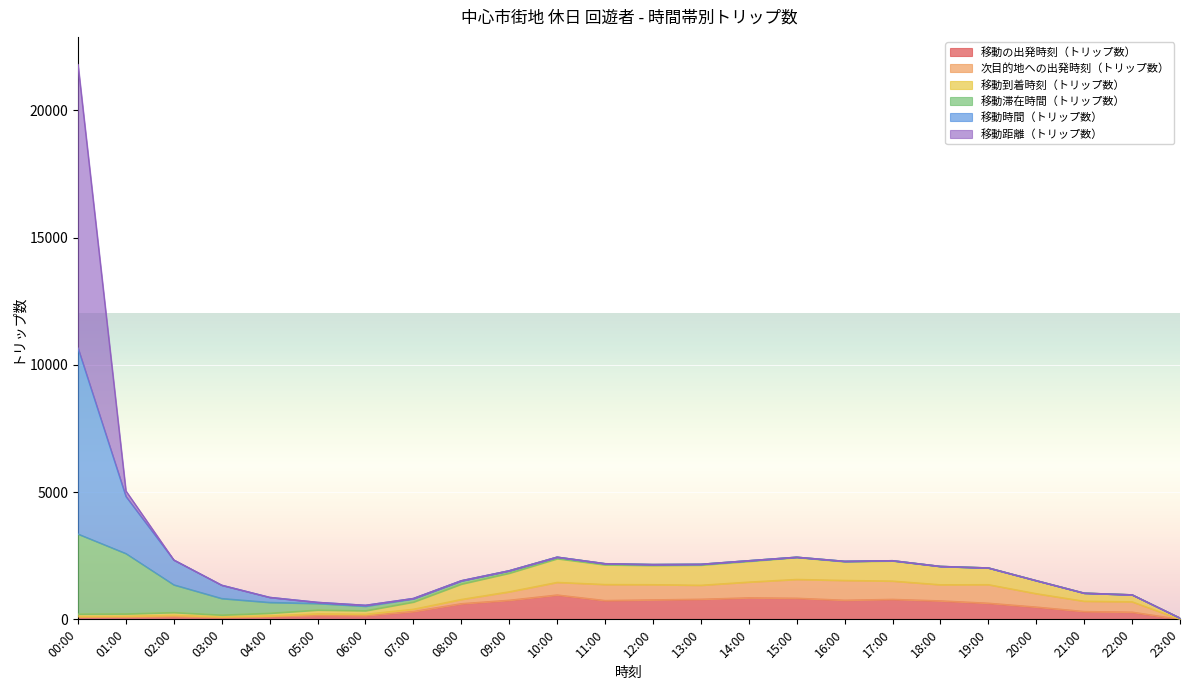

Reading left to right, what are all the values shown in this chart?

移動の出発時刻（トリップ数）: 00:00=107	01:00=89	02:00=108	03:00=70	04:00=106	05:00=150	06:00=144	07:00=308	08:00=615	09:00=750	10:00=957	11:00=739	12:00=766	13:00=791	14:00=846	15:00=830	16:00=752	17:00=786	18:00=726	19:00=634	20:00=483	21:00=308	22:00=283	23:00=2
次目的地への出発時刻（トリップ数）: 00:00=0	01:00=34	02:00=52	03:00=32	04:00=31	05:00=68	06:00=58	07:00=89	08:00=167	09:00=332	10:00=496	11:00=631	12:00=598	13:00=549	14:00=619	15:00=739	16:00=777	17:00=718	18:00=634	19:00=730	20:00=526	21:00=404	22:00=407	23:00=1
移動到着時刻（トリップ数）: 00:00=100	01:00=91	02:00=108	03:00=67	04:00=103	05:00=148	06:00=137	07:00=284	08:00=605	09:00=733	10:00=931	11:00=772	12:00=754	13:00=792	14:00=814	15:00=864	16:00=738	17:00=792	18:00=718	19:00=653	20:00=510	21:00=317	22:00=273	23:00=46
移動滞在時間（トリップ数）: 00:00=3144	01:00=2370	02:00=1087	03:00=649	04:00=424	05:00=257	06:00=176	07:00=127	08:00=121	09:00=92	10:00=60	11:00=46	12:00=37	13:00=33	14:00=26	15:00=10	16:00=14	17:00=10	18:00=3	19:00=4	20:00=2	21:00=1	22:00=1	23:00=0
移動時間（トリップ数）: 00:00=7307	01:00=2244	02:00=975	03:00=522	04:00=199	05:00=44	06:00=37	07:00=12	08:00=10	09:00=3	10:00=1	11:00=0	12:00=0	13:00=0	14:00=0	15:00=0	16:00=0	17:00=0	18:00=0	19:00=0	20:00=0	21:00=0	22:00=0	23:00=0
移動距離（トリップ数）: 00:00=11137	01:00=217	02:00=0	03:00=0	04:00=0	05:00=0	06:00=0	07:00=0	08:00=0	09:00=0	10:00=0	11:00=0	12:00=0	13:00=0	14:00=0	15:00=0	16:00=0	17:00=0	18:00=0	19:00=0	20:00=0	21:00=0	22:00=0	23:00=0